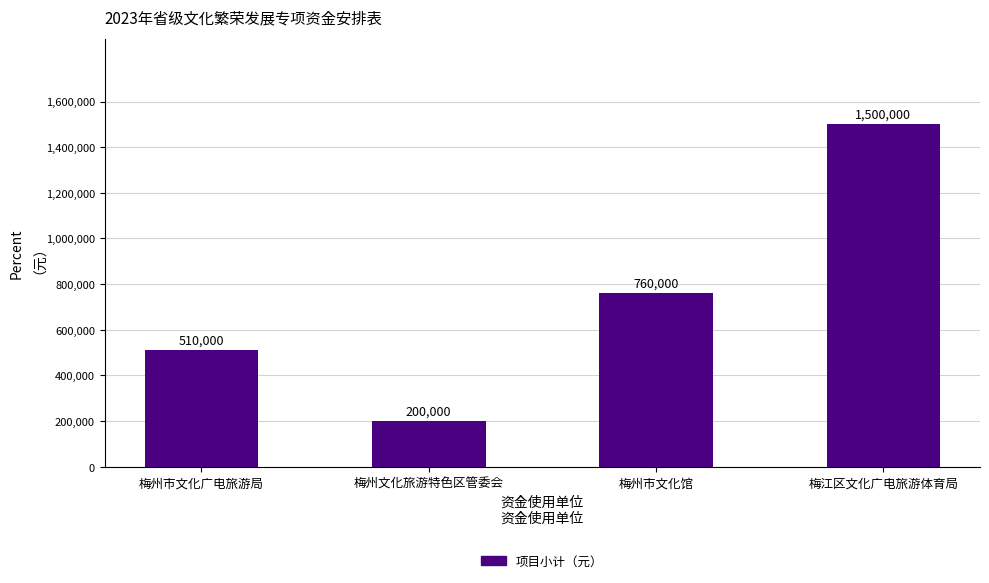

The chart shows a value of 1500000 at 梅江区文化广电旅游体育局. True or false?

True